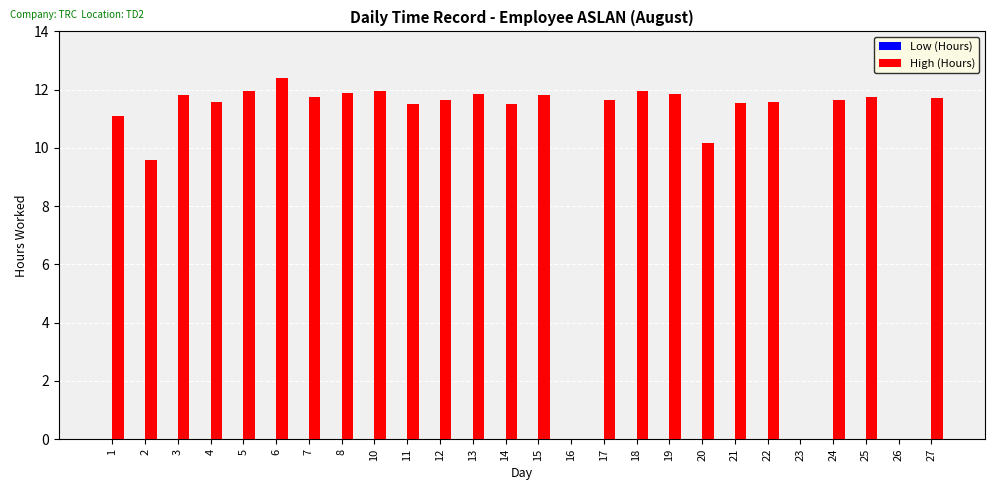

True or false: the data shows 11.8 at 25.

True